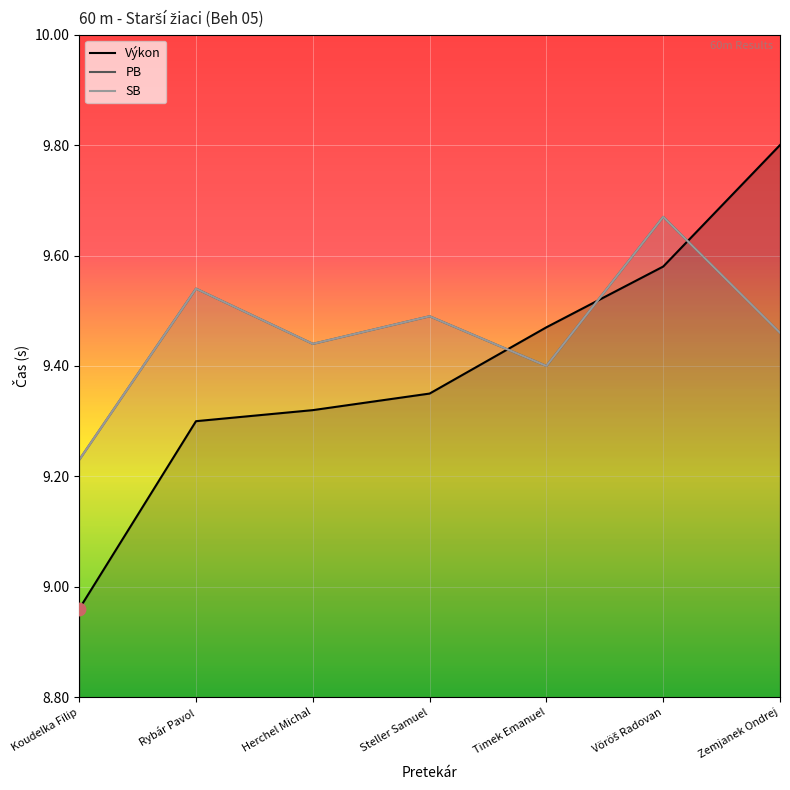

How many interior local valleys does the PB series have?

2